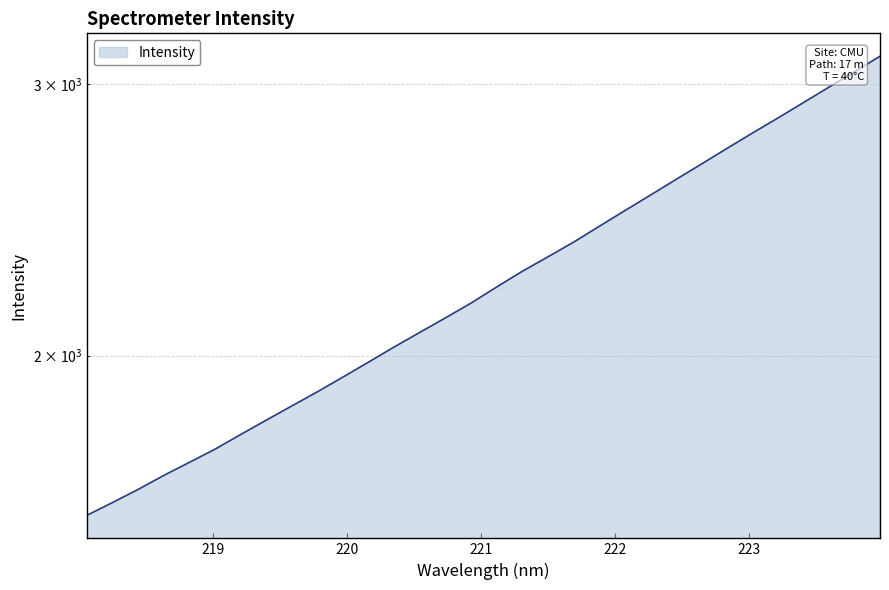

Does the chart display data point markers on the line(s)?

No